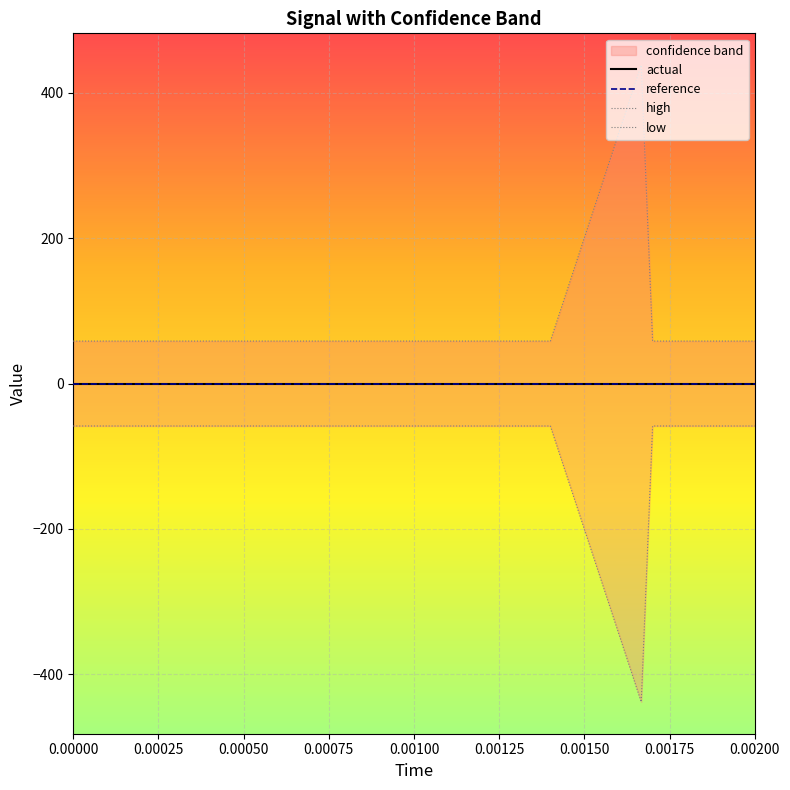

The low series shows -17.8 at 16. True or false?

False